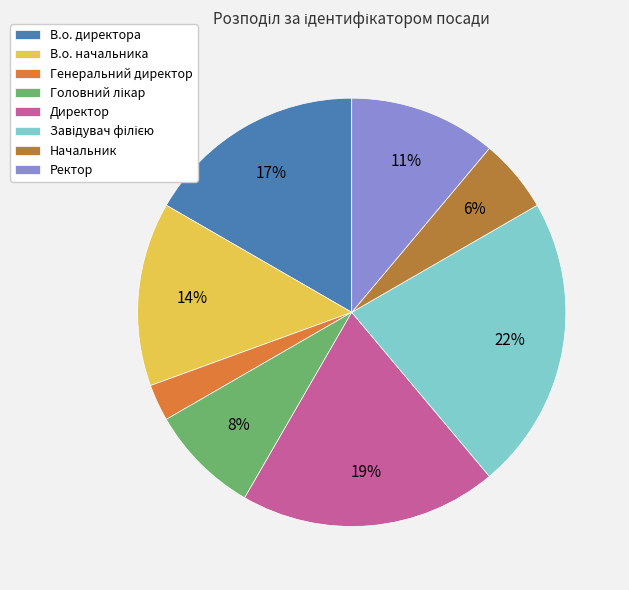

Between Генеральний директор and В.о. директора, which is larger?

В.о. директора